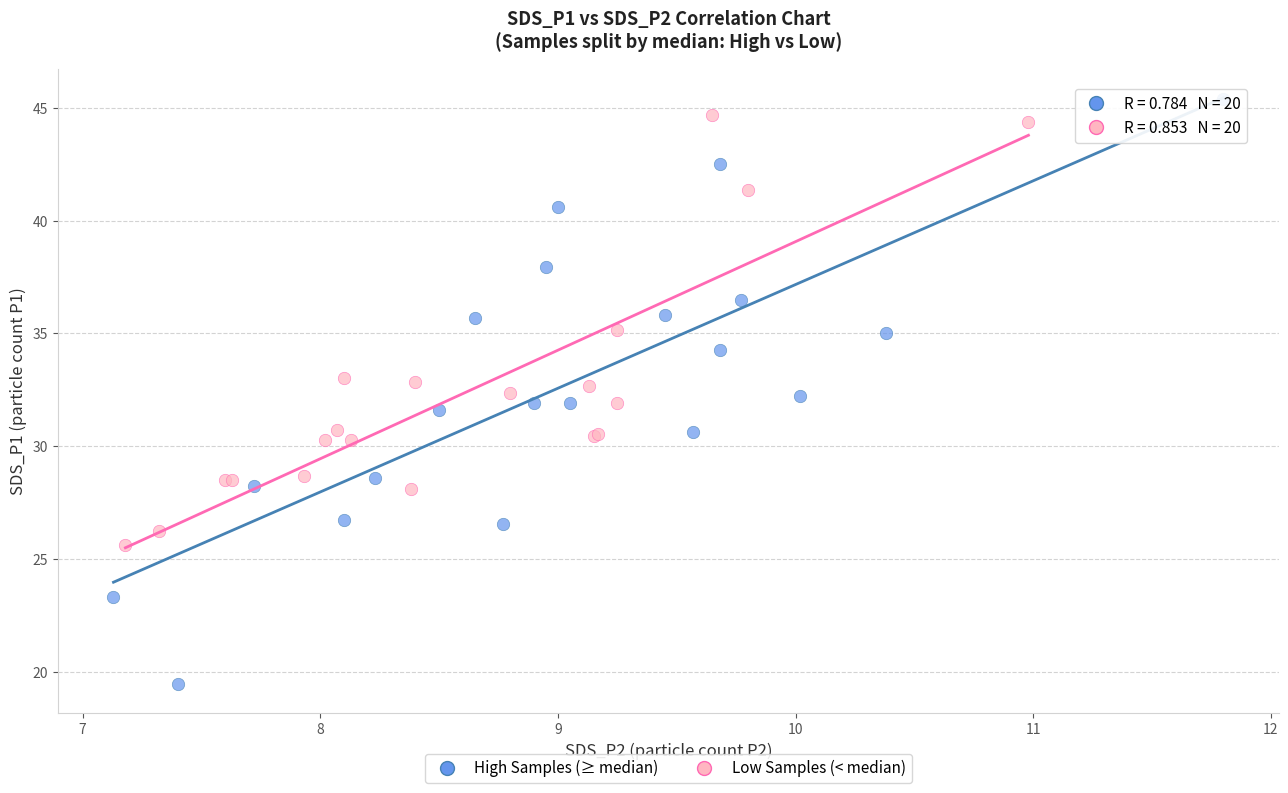

Which series has the widest spread of Y values?

High Samples (≥ median)